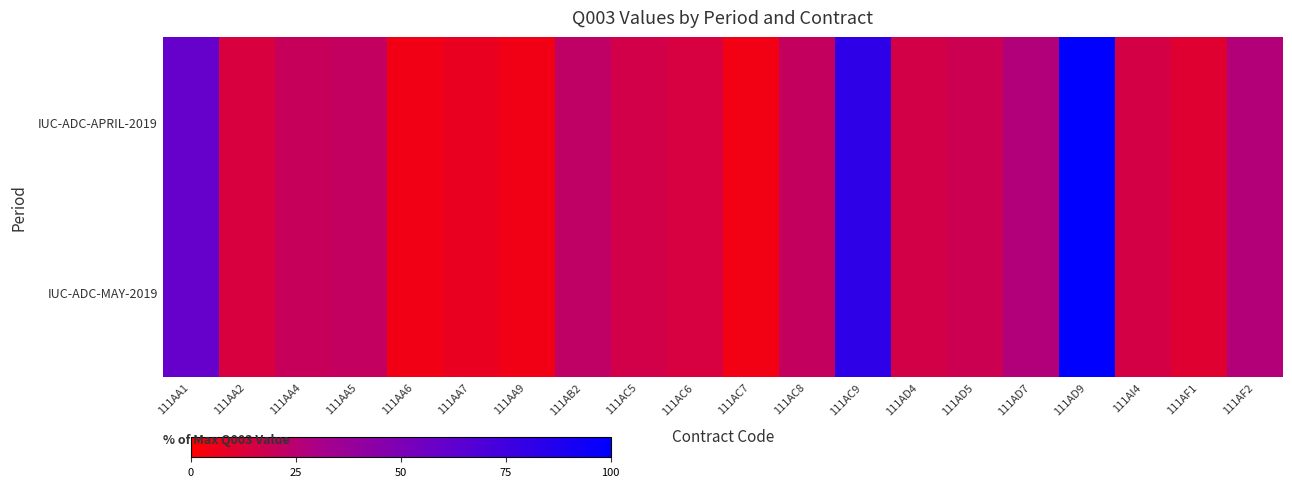

At which category is the sum across all series the highest?

111AD9